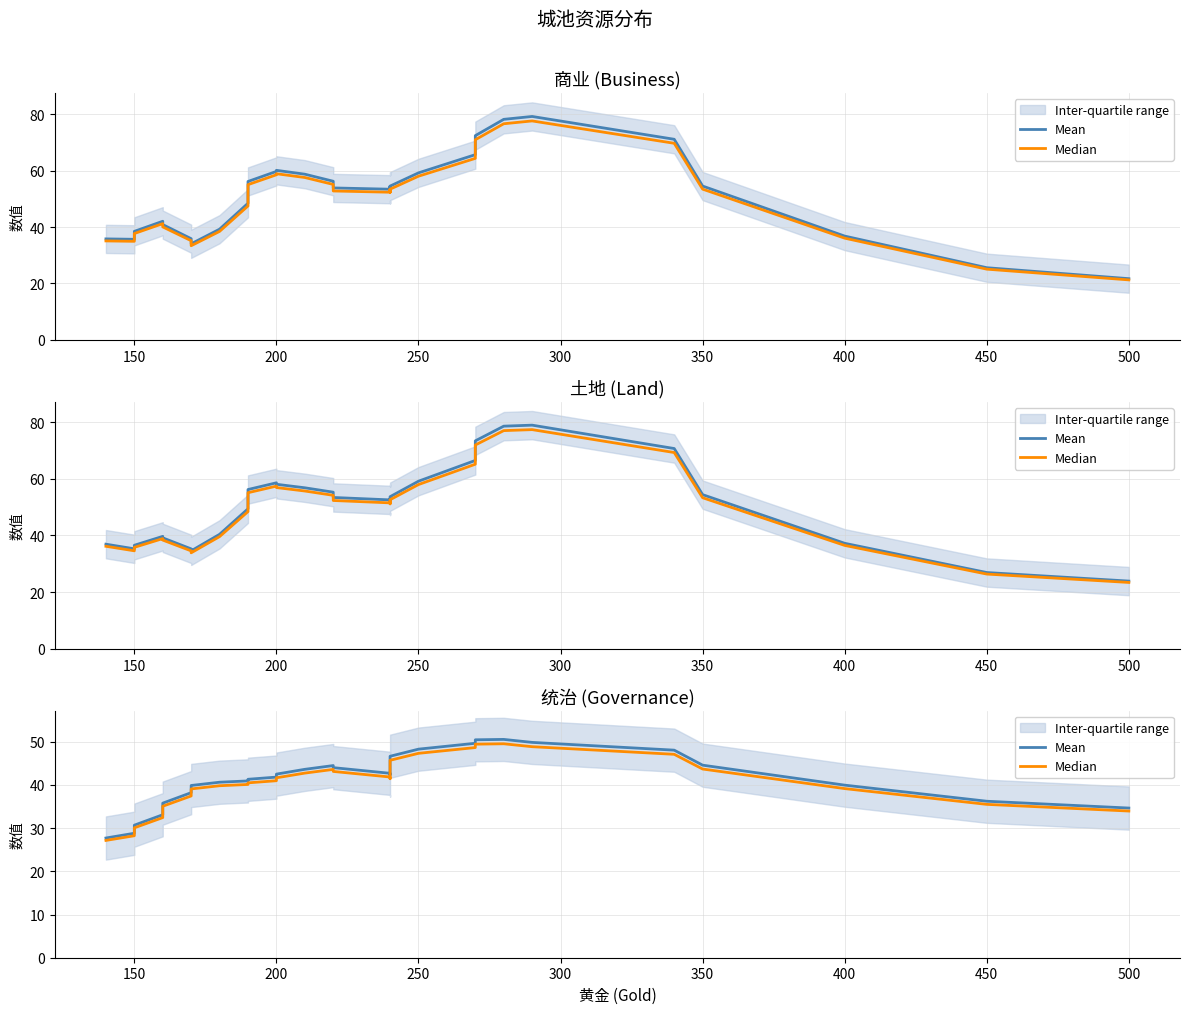

In Mean, how many points are higher than both neighbors (excluding endpoints)?

2